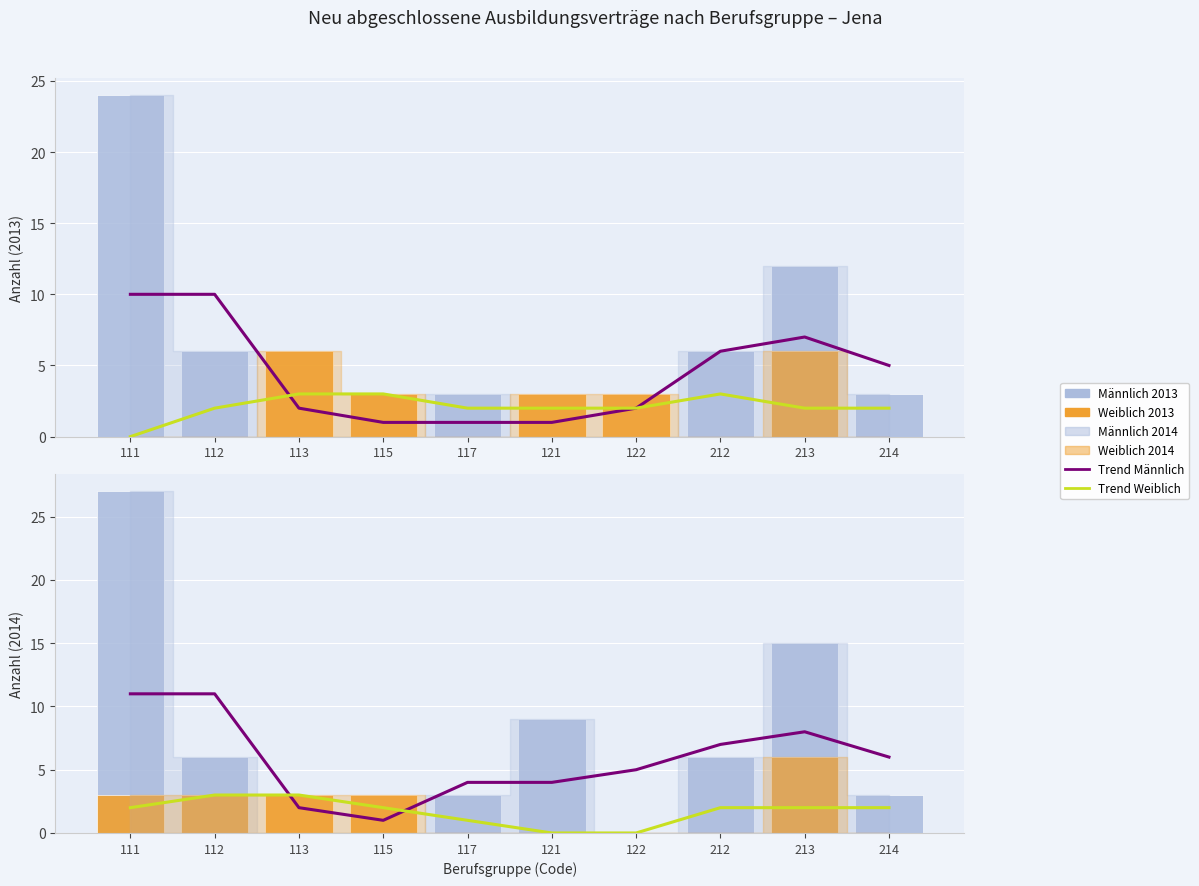

What is the value of the weiblich_2013 bar at the 7th from the left?

3